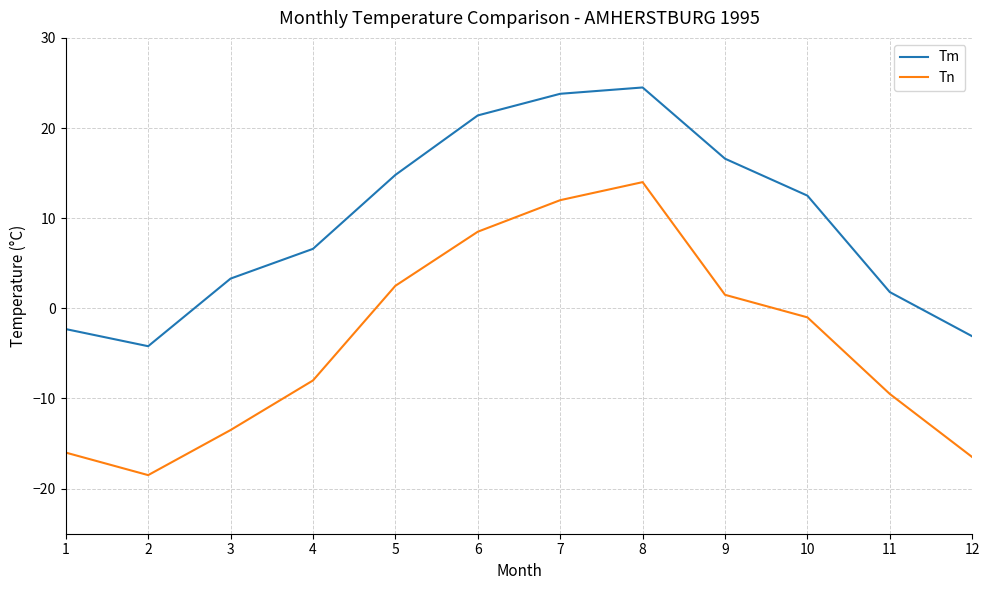

What is the difference between the maximum and minimum values in the Tn series?

32.5